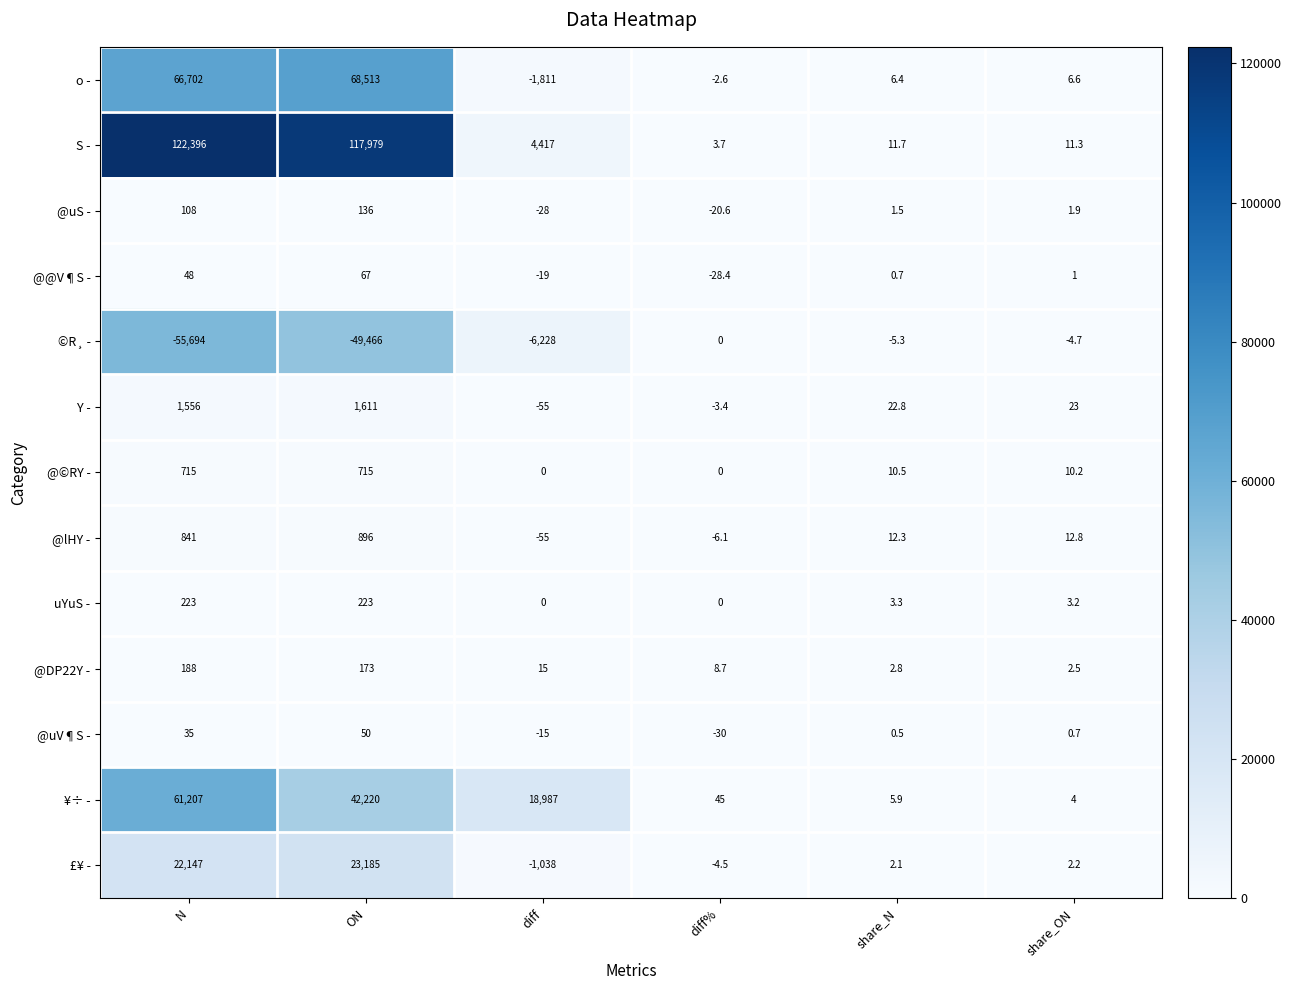

What is the sum of all Y - values?

3154.4